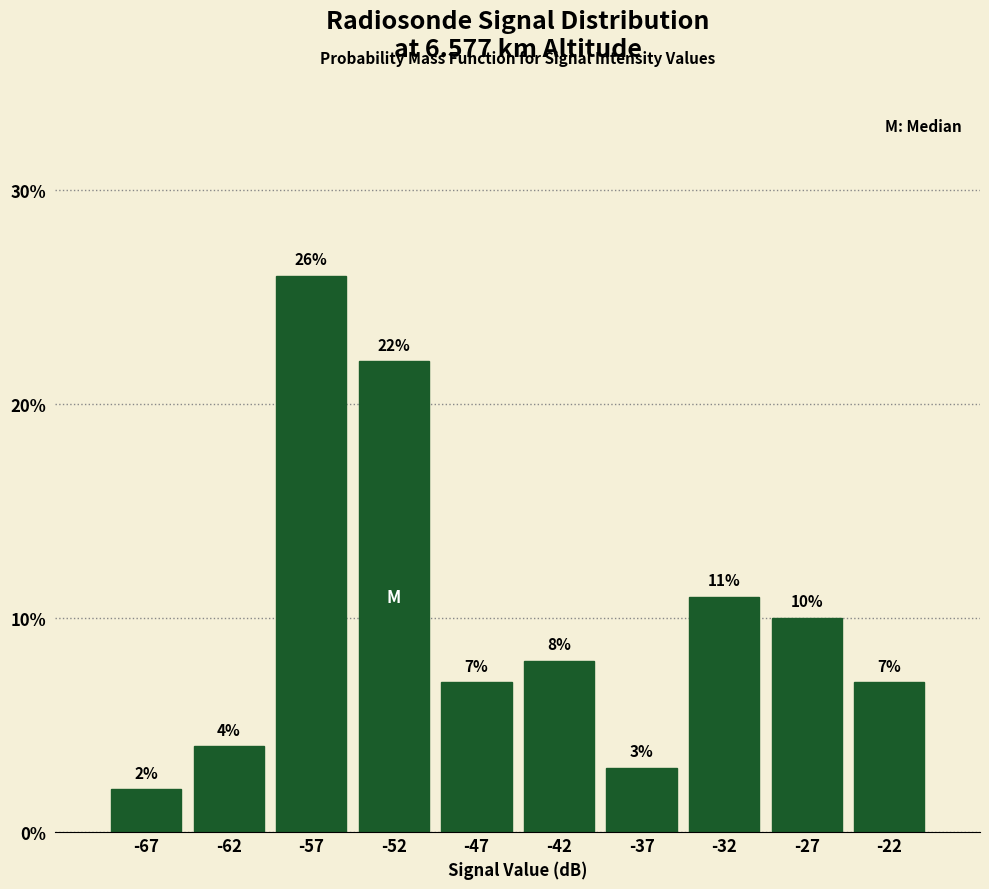

What is the height of the bar covering -25 to -20 on the x-axis?

7